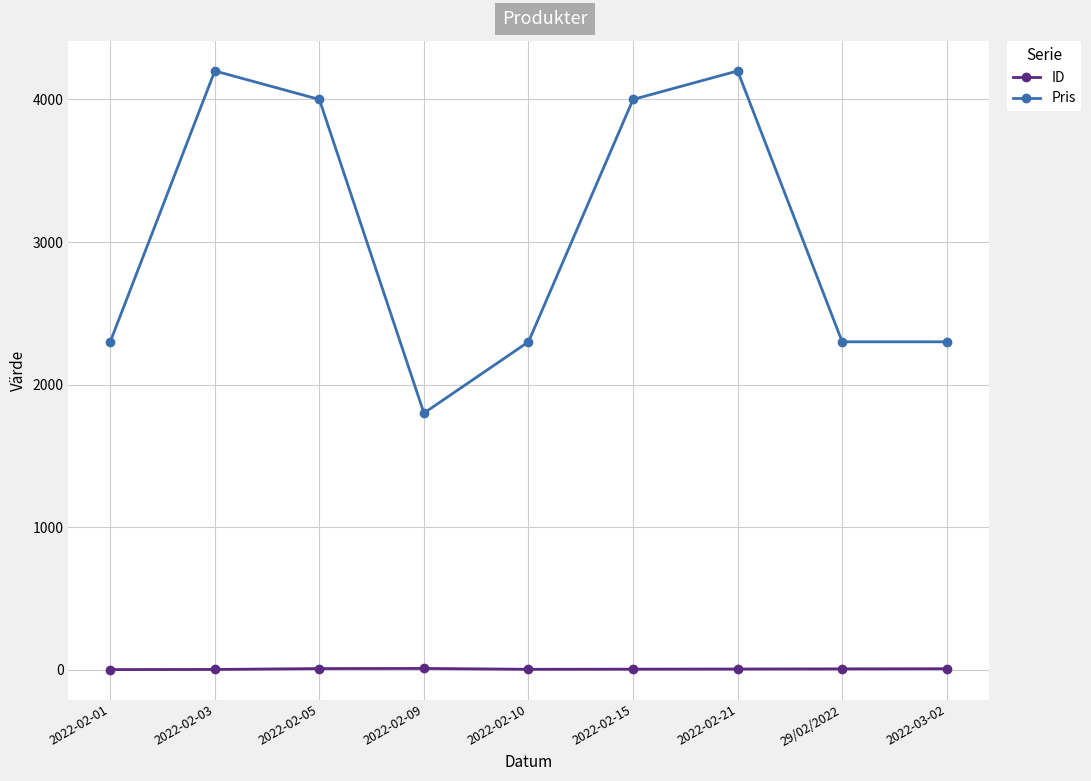

What is the label of the 7th point from the left?

2022-02-21